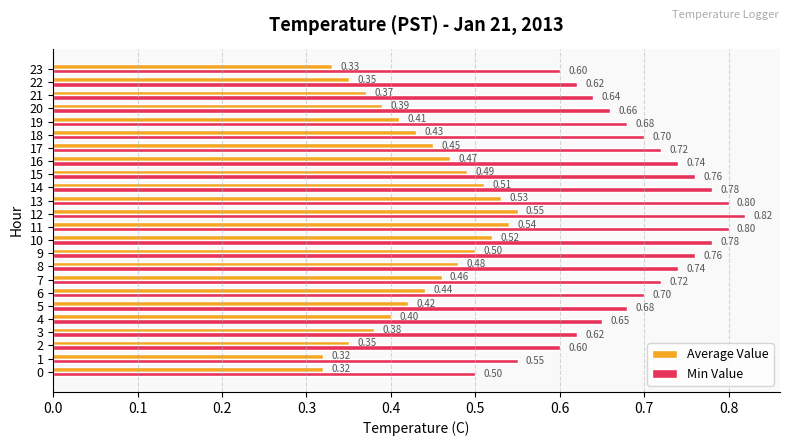

At how many categories does at least one series exceed 0?

24